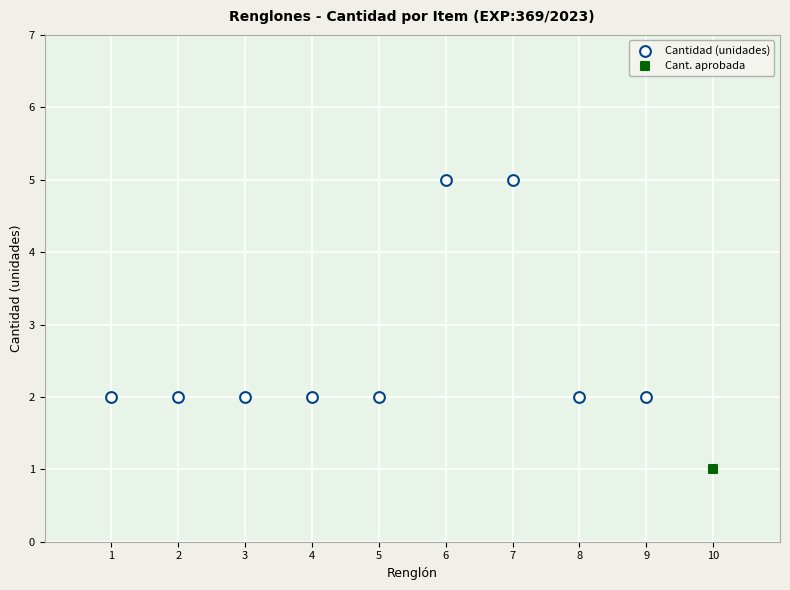

What are all the series names shown in the legend?

Cantidad (unidades), Cant. aprobada